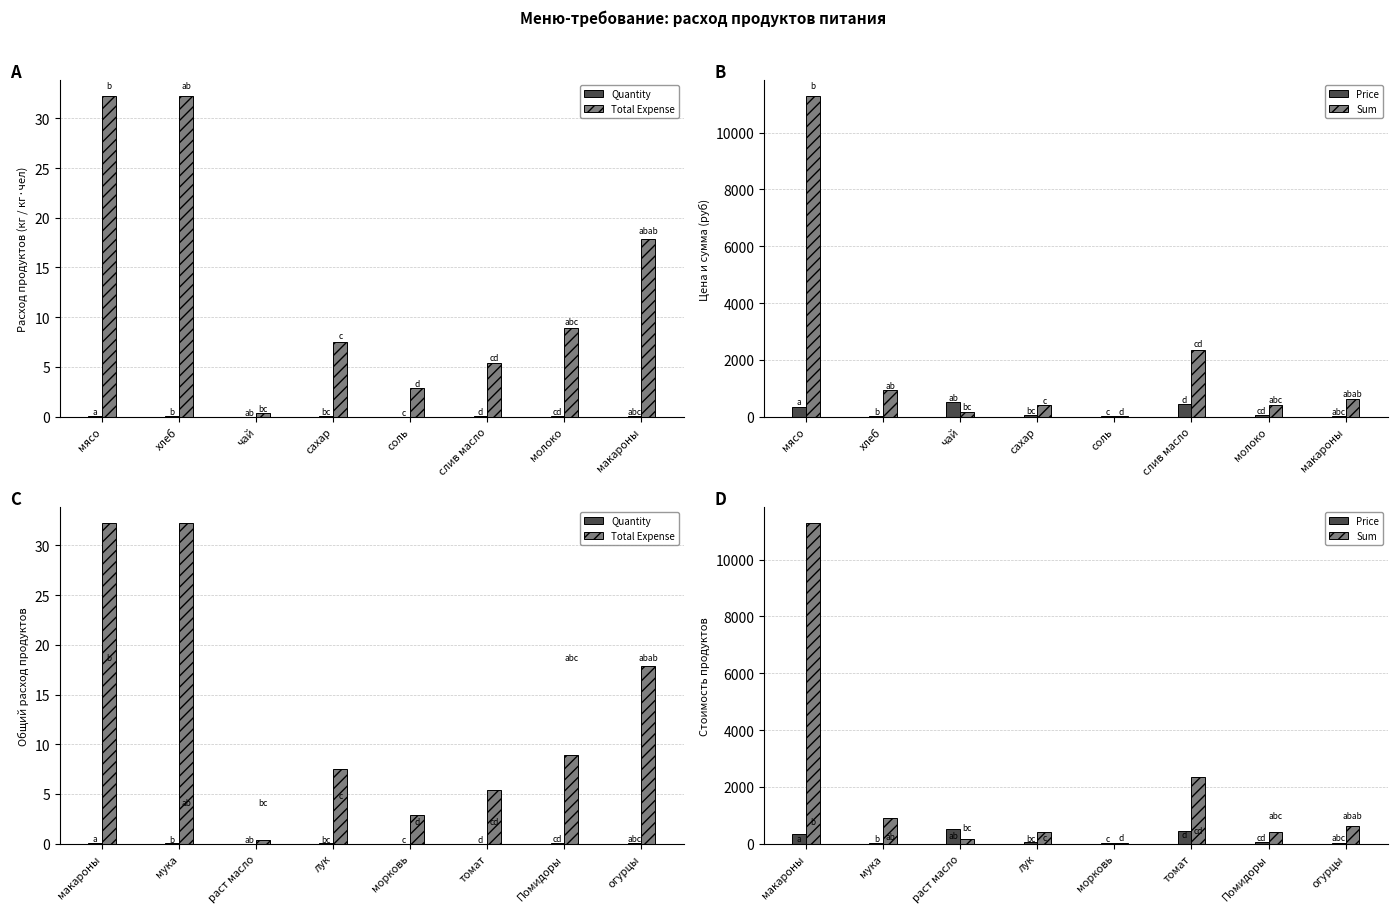

List the labels in order of Quantity value, largest first.

макароны, мука, огурцы, Помидоры, лук, томат, морковь, раст масло